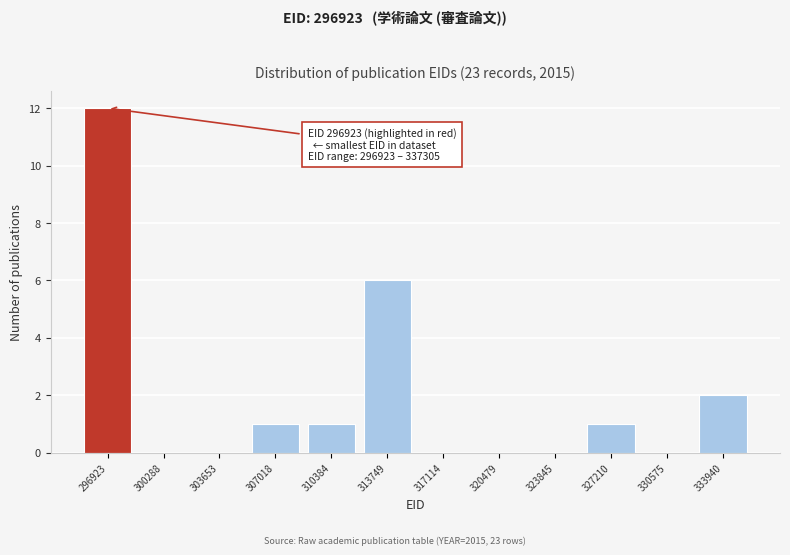

Reading left to right, what are all the values shown in this chart?

296923=12	300288=0	303653=0	307018=1	310384=1	313749=6	317114=0	320479=0	323845=0	327210=1	330575=0	333940=2